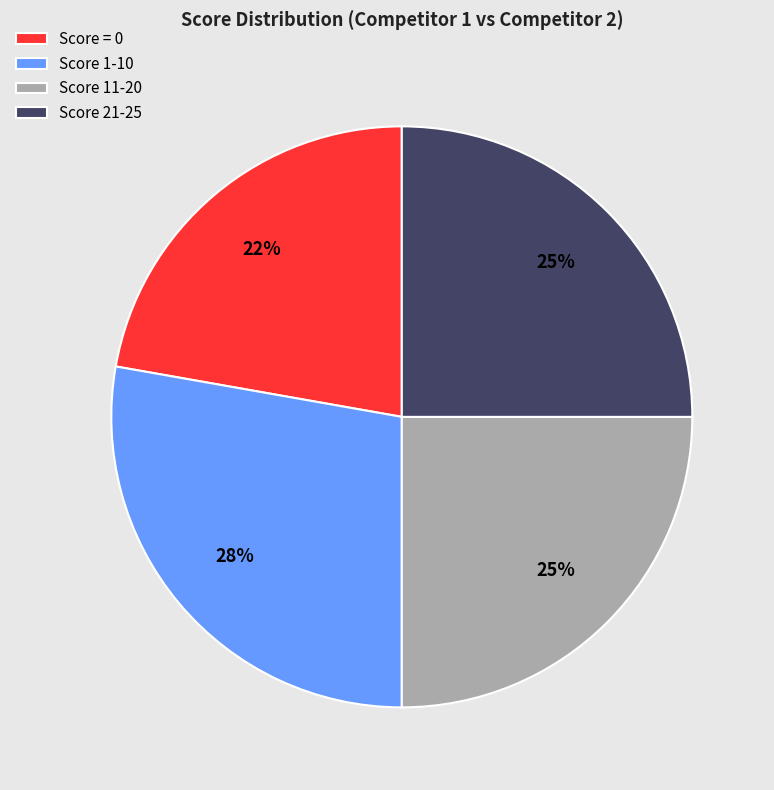

The Score 21-25 slice represents 17% of the pie. True or false?

False